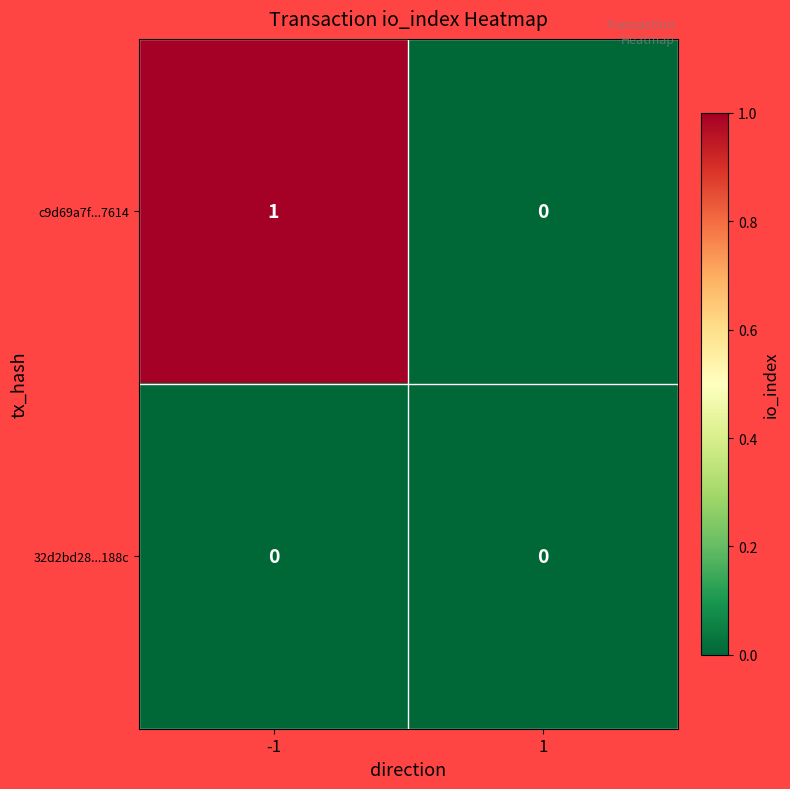

Which series has the largest total across all categories?

c9d69a7f...7614